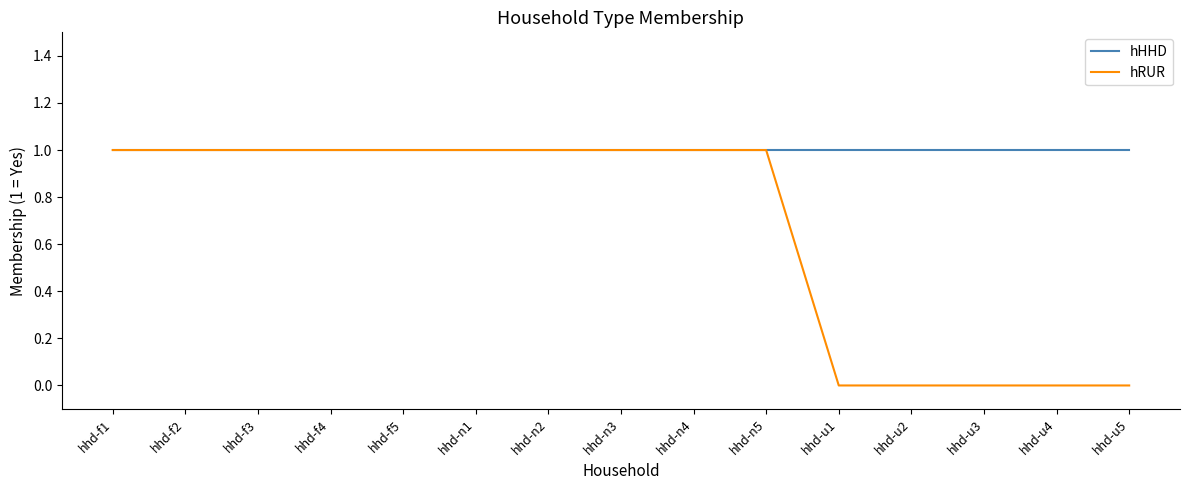

What position from the left is hhd-u2?

12